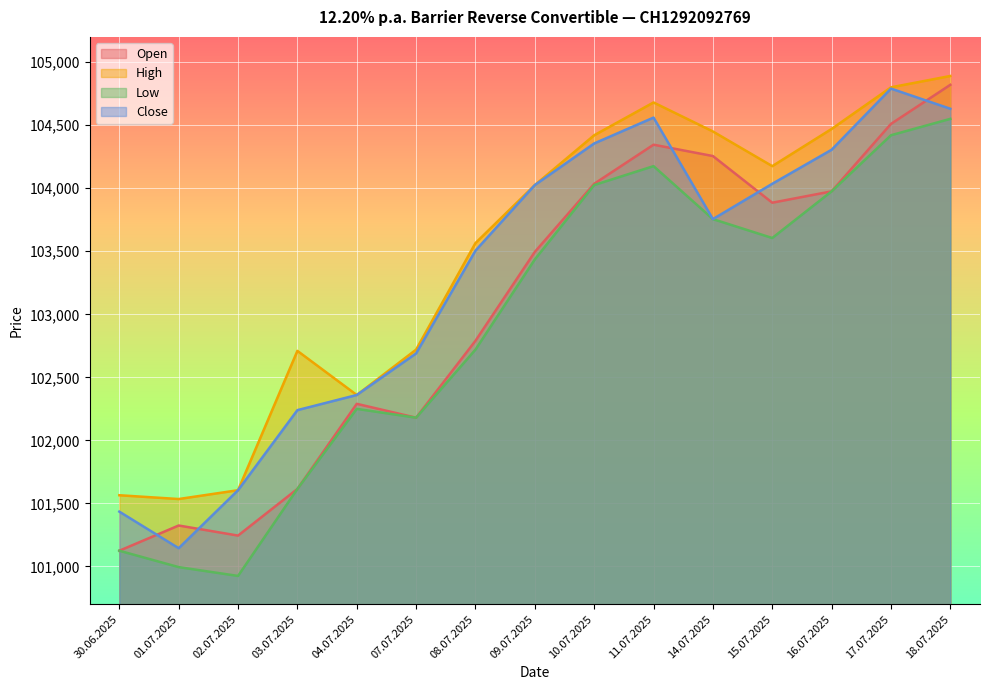

Reading left to right, transcribe all the data shown in this chart.

Open: 30.06.2025=101125	01.07.2025=101325	02.07.2025=101245	03.07.2025=101615	04.07.2025=102290	07.07.2025=102180	08.07.2025=102790	09.07.2025=103495	10.07.2025=104035	11.07.2025=104345	14.07.2025=104255	15.07.2025=103885	16.07.2025=103975	17.07.2025=104510	18.07.2025=104820
High: 30.06.2025=101565	01.07.2025=101535	02.07.2025=101605	03.07.2025=102710	04.07.2025=102360	07.07.2025=102720	08.07.2025=103565	09.07.2025=104025	10.07.2025=104420	11.07.2025=104680	14.07.2025=104450	15.07.2025=104175	16.07.2025=104470	17.07.2025=104800	18.07.2025=104890
Low: 30.06.2025=101125	01.07.2025=100995	02.07.2025=100925	03.07.2025=101615	04.07.2025=102250	07.07.2025=102180	08.07.2025=102720	09.07.2025=103435	10.07.2025=104025	11.07.2025=104175	14.07.2025=103755	15.07.2025=103605	16.07.2025=103975	17.07.2025=104420	18.07.2025=104550
Close: 30.06.2025=101435	01.07.2025=101145	02.07.2025=101605	03.07.2025=102240	04.07.2025=102360	07.07.2025=102690	08.07.2025=103505	09.07.2025=104025	10.07.2025=104355	11.07.2025=104560	14.07.2025=103755	15.07.2025=104035	16.07.2025=104305	17.07.2025=104790	18.07.2025=104630